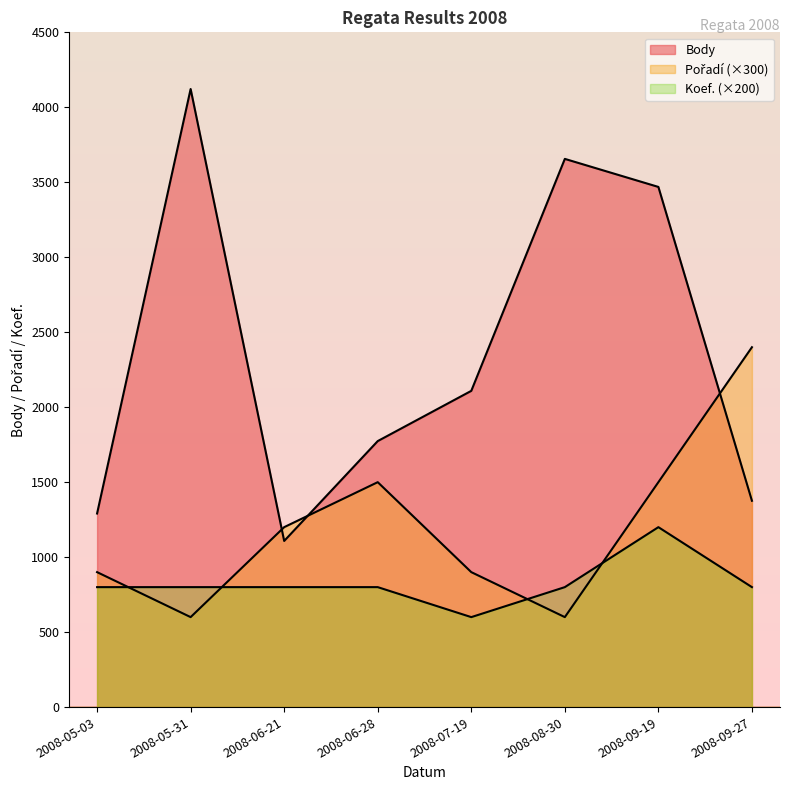

List the series in order of their peak value, lowest first.

Koef., Pořadí, Body